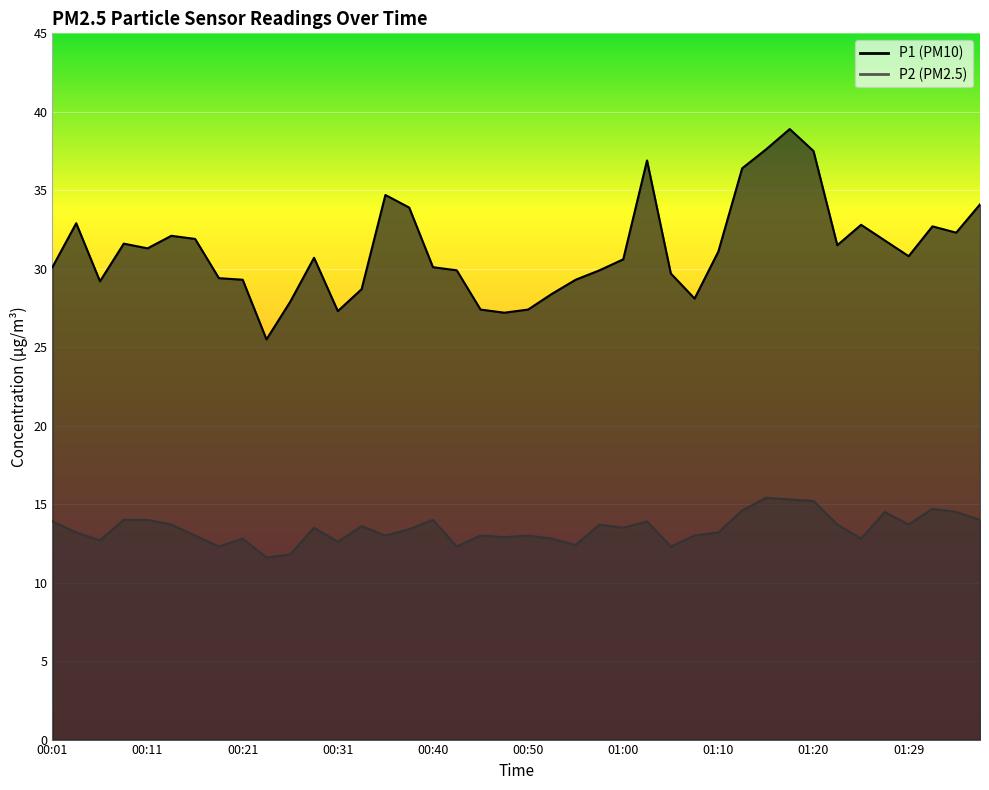

How many interior local valleys does the P1 series have?

9